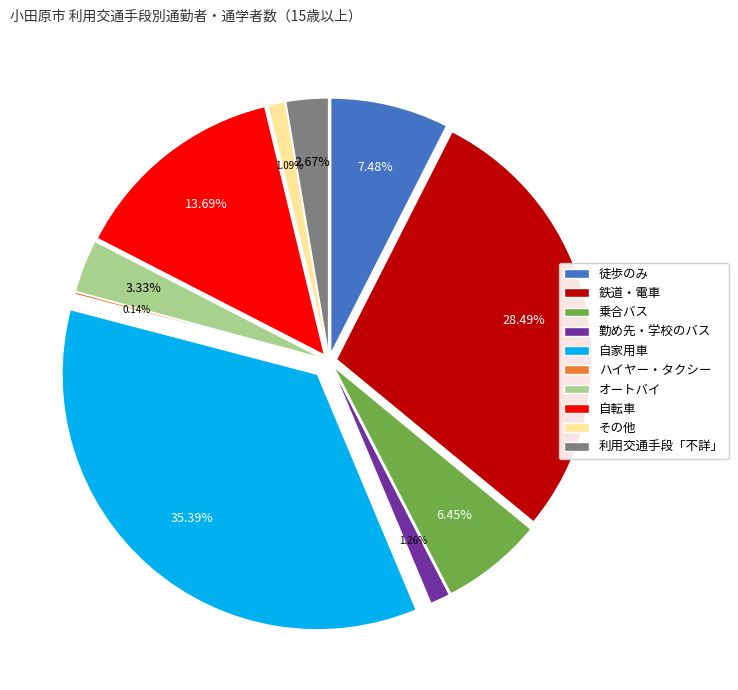

To the nearest percent, what percentage of the pie is 04_勤め先・学校のバス?

1%